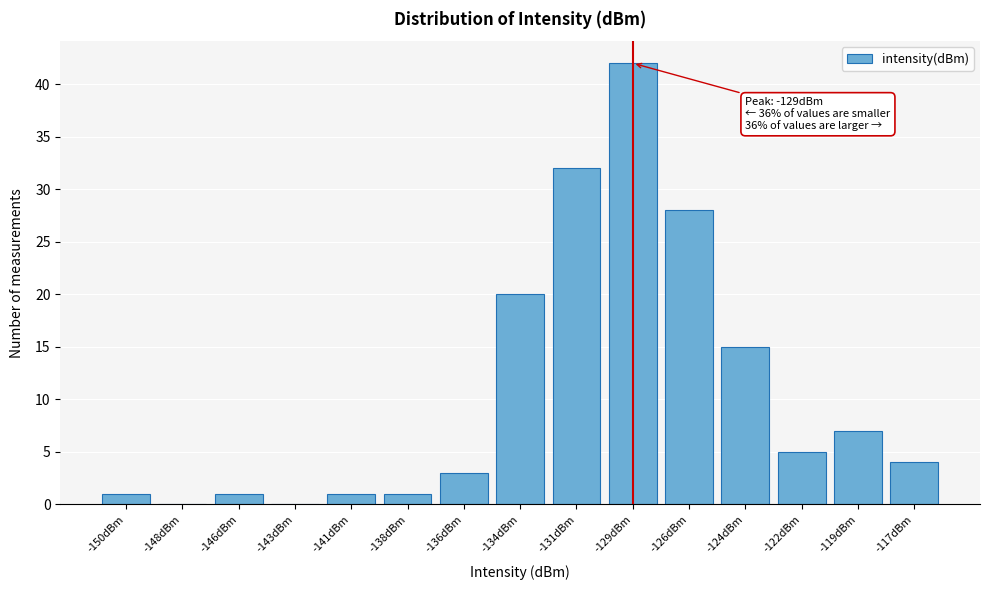

Reading left to right, what are all the values shown in this chart?

-150dBm=1	-148dBm=0	-146dBm=1	-143dBm=0	-141dBm=1	-138dBm=1	-136dBm=3	-134dBm=20	-131dBm=32	-129dBm=42	-126dBm=28	-124dBm=15	-122dBm=5	-119dBm=7	-117dBm=4